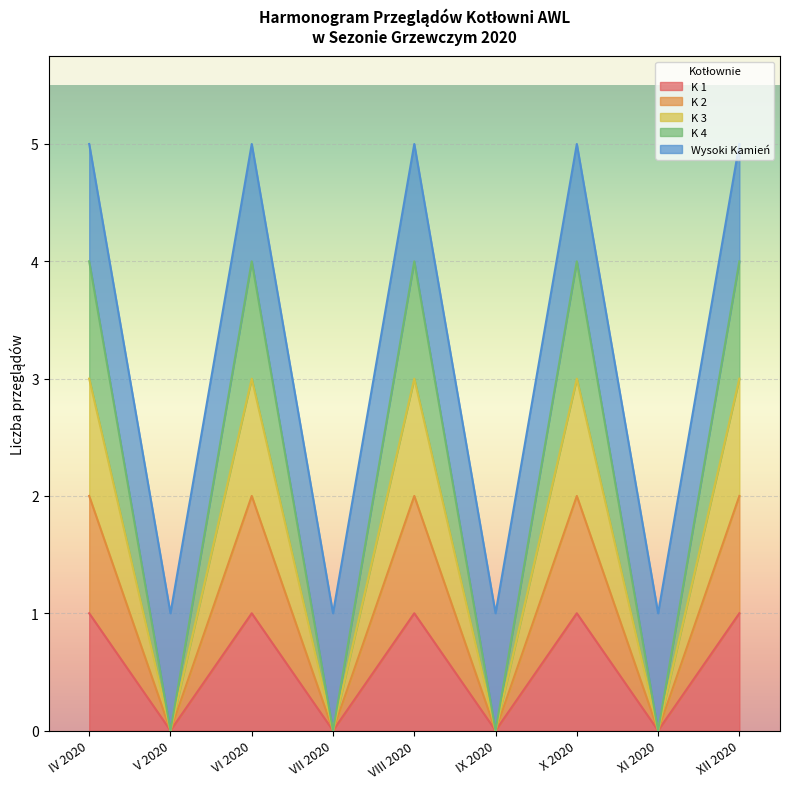

Is it true that K 1 equals -1 at IX 2020?

False